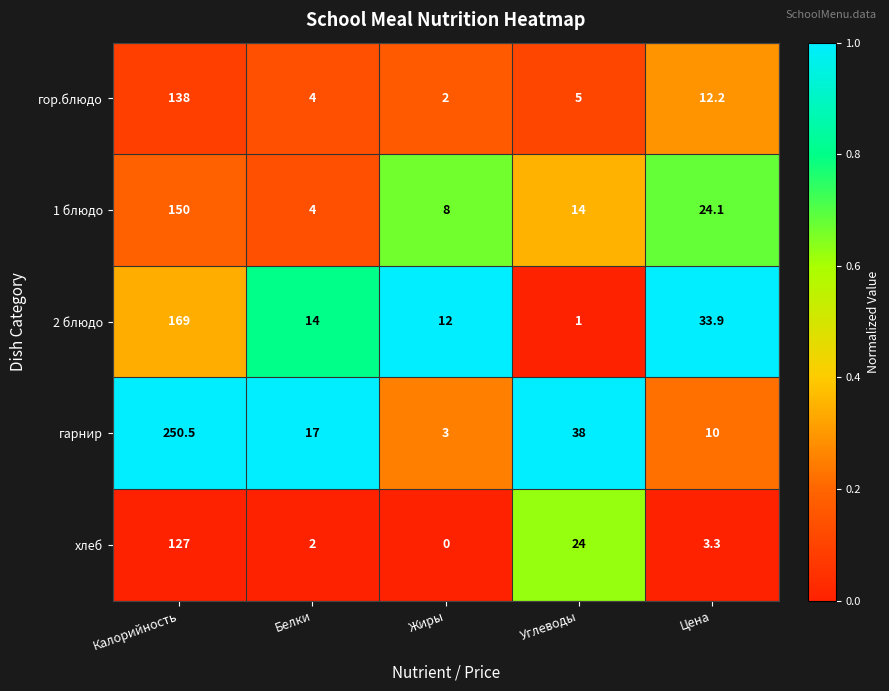

Reading right to left, list all the values displayed in this chart.

гор.блюдо: 12.2	5.0	2.0	4.0	138.0
1 блюдо: 24.1	14.0	8.0	4.0	150.0
2 блюдо: 33.9	1.0	12.0	14.0	169.0
гарнир: 10.0	38.0	3.0	17.0	250.5
хлеб: 3.3	24.0	0.0	2.0	127.0